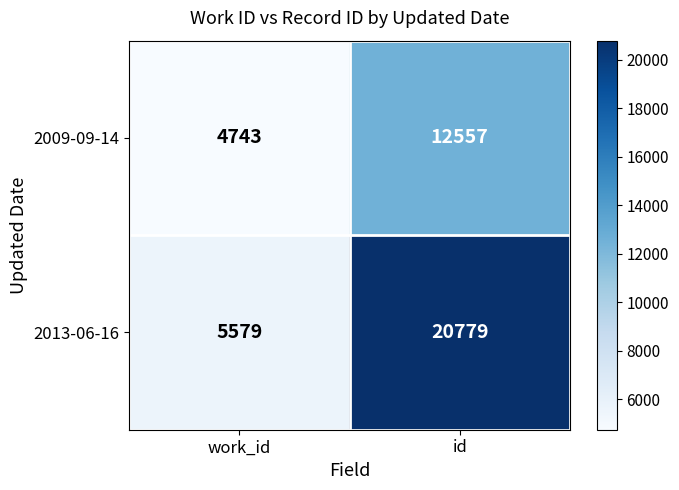

Rank the series by their average value, from highest to lowest.

2013-06-16, 2009-09-14